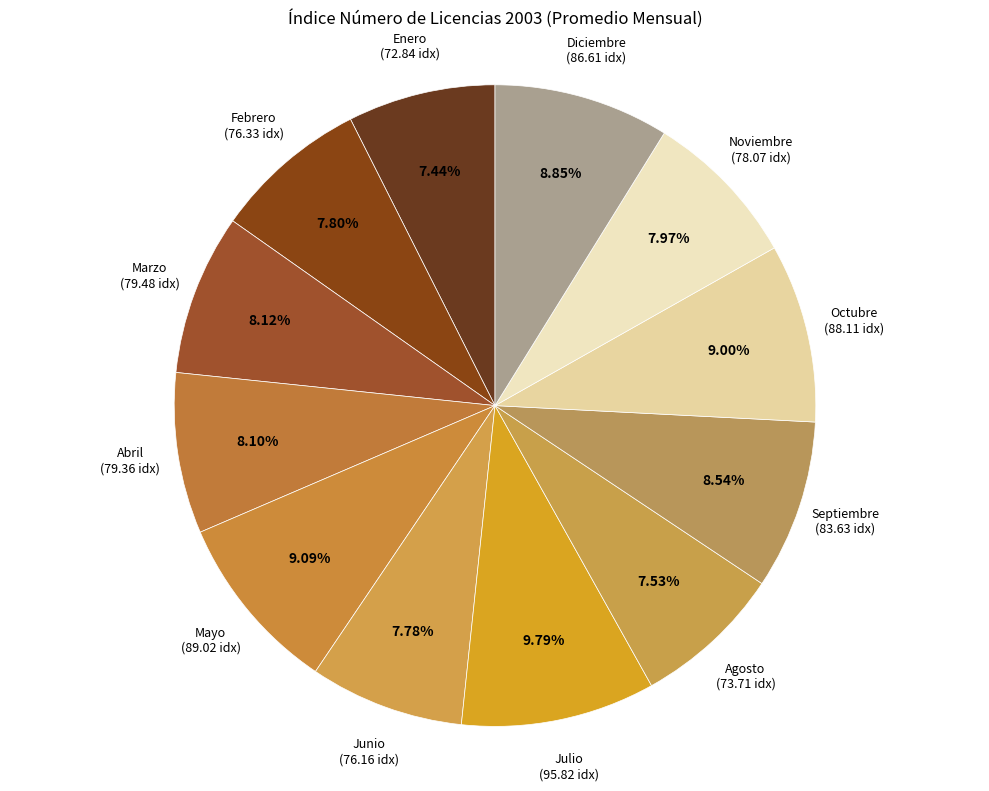

Is it true that Marzo is 19% of the pie?

False